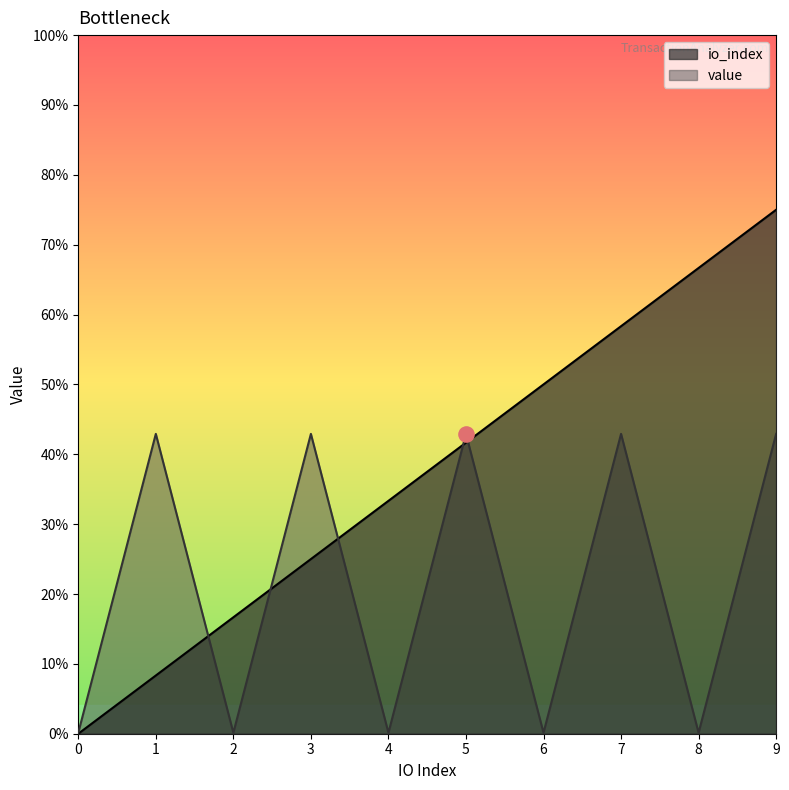

Is the value of io_index at 0 greater than the value of value at 0?

No